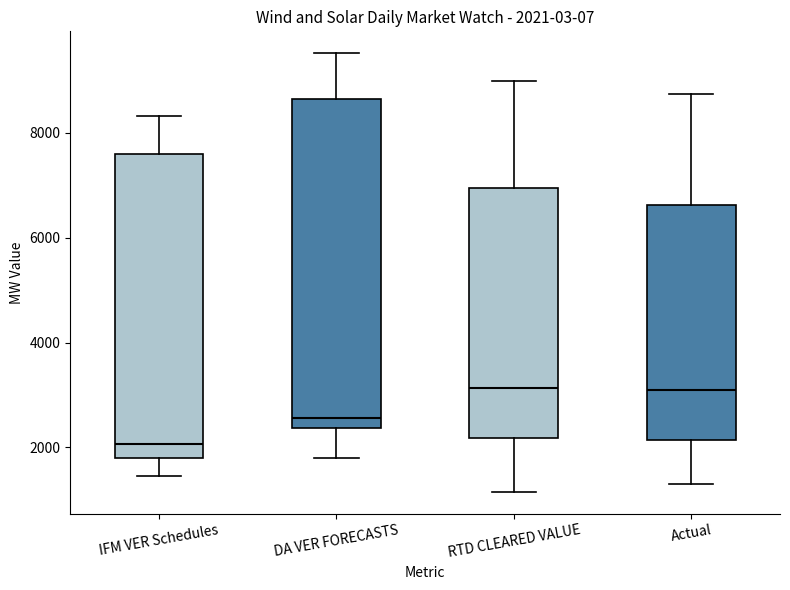

Comparing the boxes themselves (not the whiskers), which one is the tallest?

DA VER FORECASTS